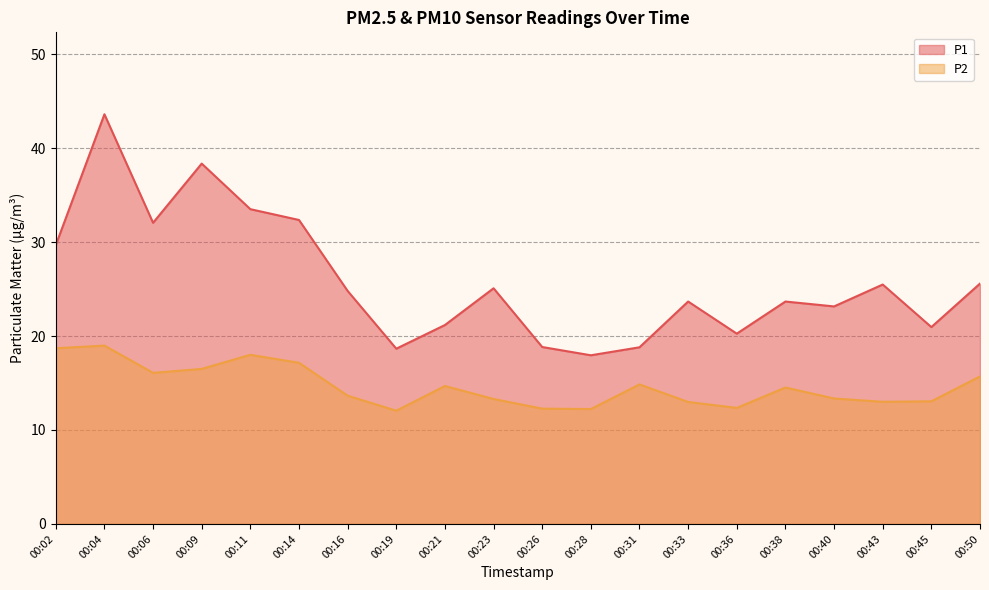

At how many categories does at least one series exceed 34?

2